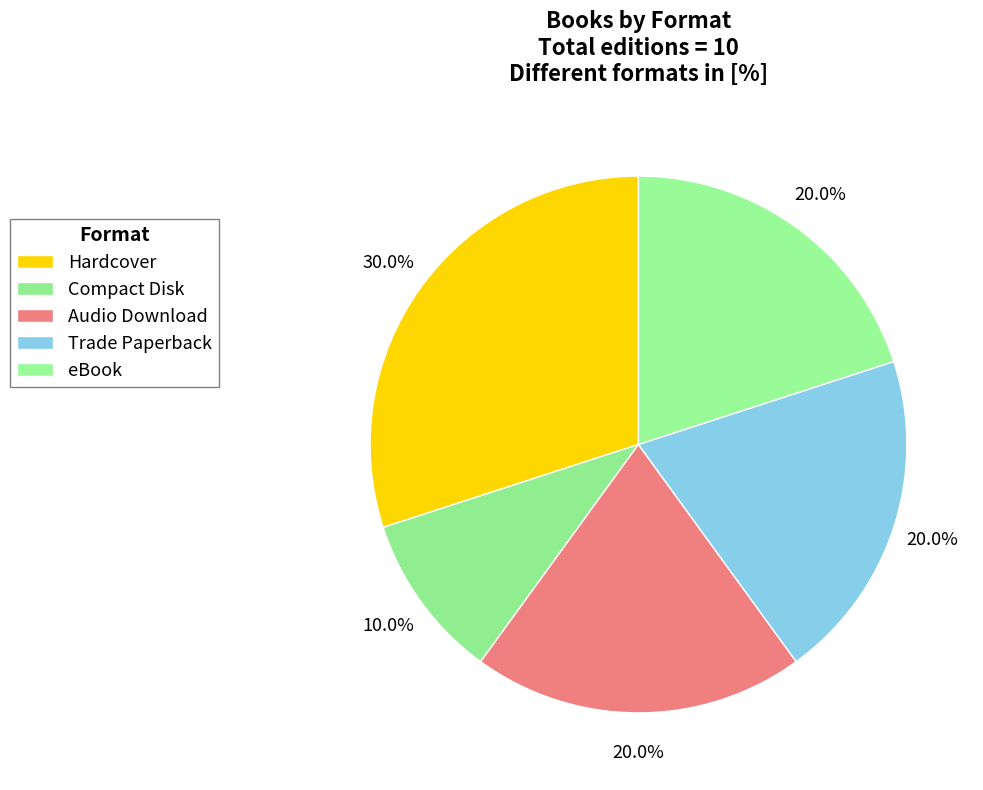

How much of the chart is everything except Compact Disk?

90.0%